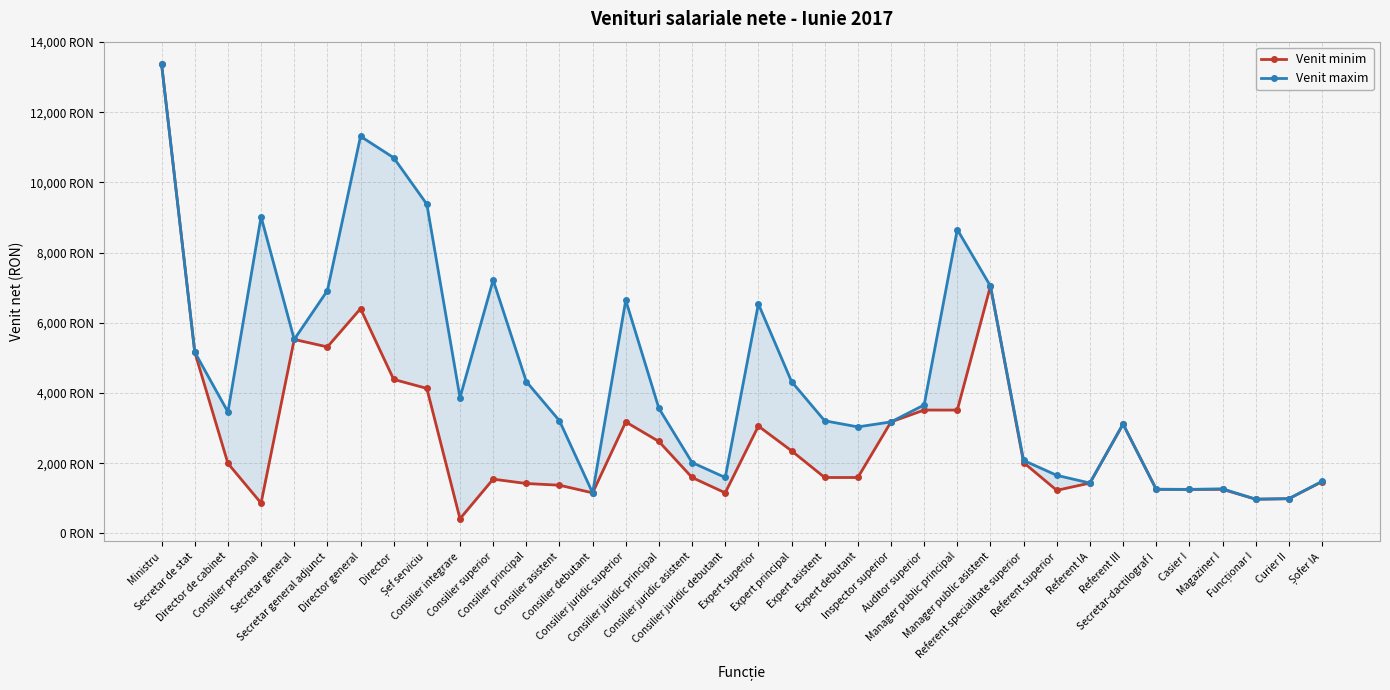

What is the difference between the maximum and minimum values in the Venit maxim series?

12389